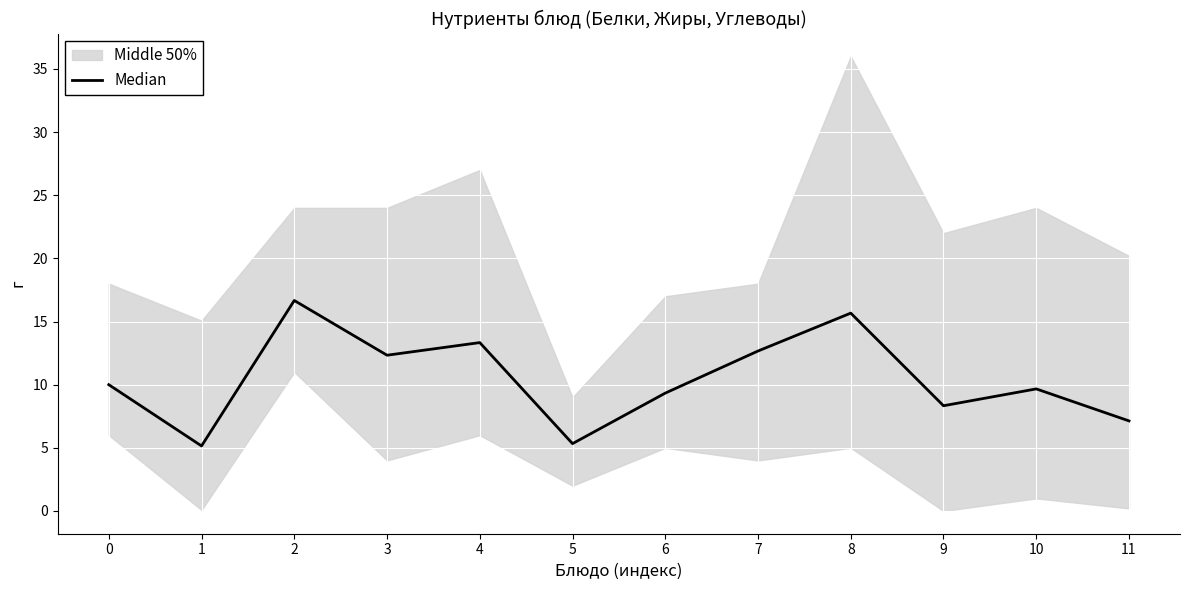

The chart shows a value of 5.0 at 8. True or false?

False